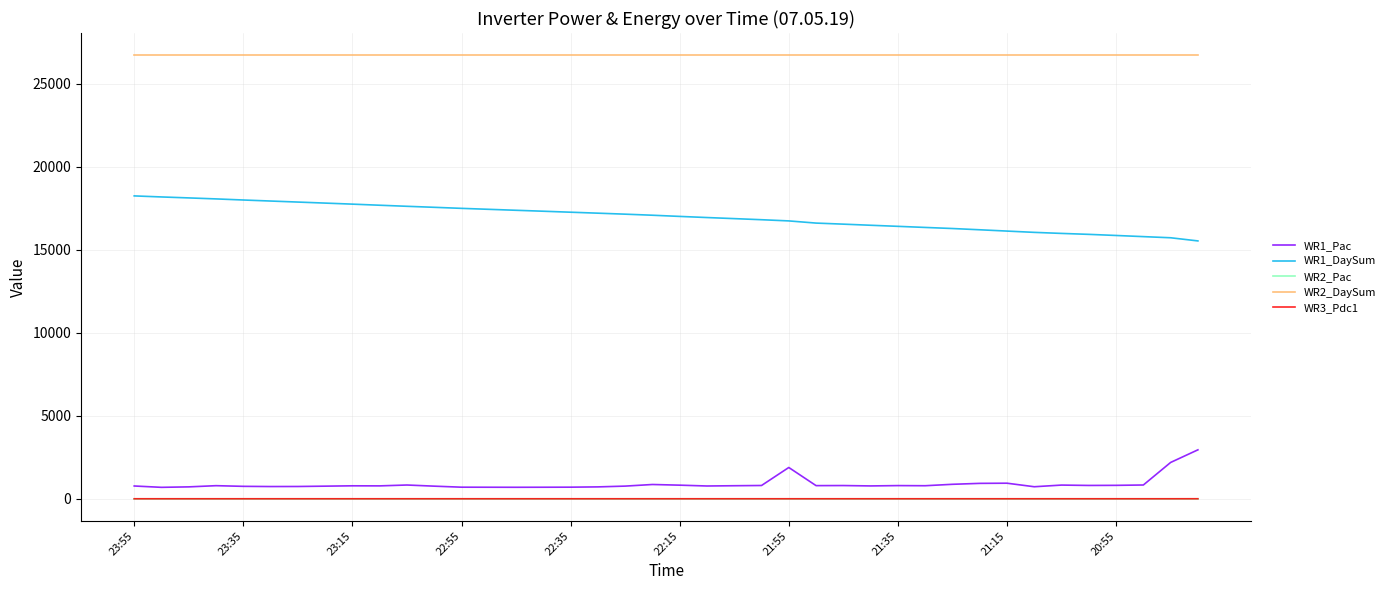

True or false: WR1_DaySum and WR3_Pdc1 cross at least once.

False